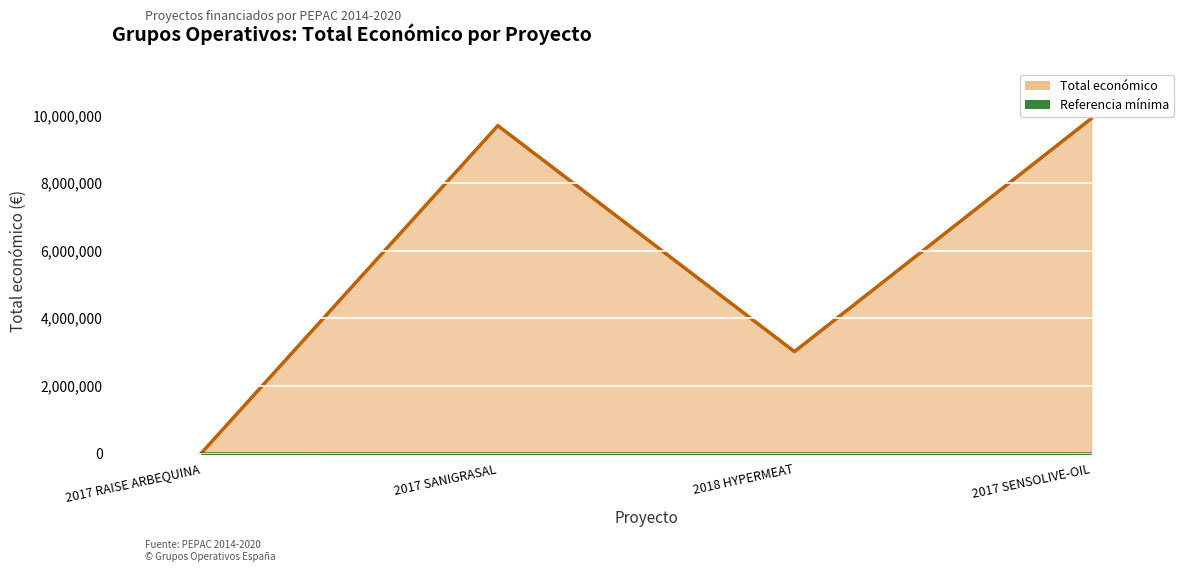

What is the change in value from 2017 SANIGRASAL to 2017 SENSOLIVE-OIL?

+204908